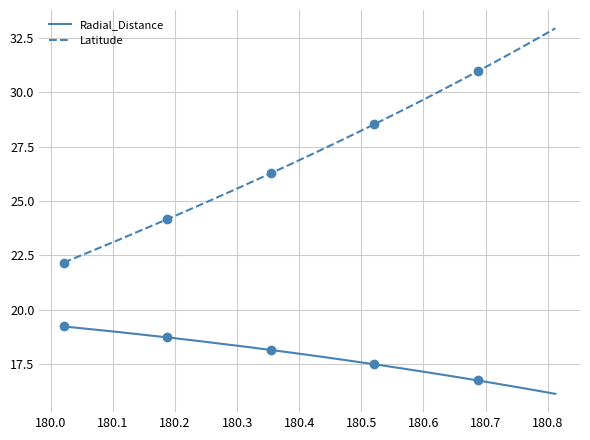

Reading right to left, what are all the values shown in this chart?

Radial_Distance: 180.8125=16.1	180.7708=16.3	180.7292=16.5	180.6875=16.7	180.6458=16.9	180.6042=17.1	180.5625=17.3	180.5208=17.5	180.4792=17.7	180.4375=17.8	180.3958=18.0	180.3542=18.1	180.3125=18.3	180.2708=18.4	180.2292=18.6	180.1875=18.7	180.1458=18.9	180.1042=19.0	180.0625=19.1	180.0208=19.2
Latitude: 180.8125=32.9	180.7708=32.3	180.7292=31.6	180.6875=31.0	180.6458=30.3	180.6042=29.7	180.5625=29.1	180.5208=28.5	180.4792=27.9	180.4375=27.4	180.3958=26.8	180.3542=26.3	180.3125=25.7	180.2708=25.2	180.2292=24.7	180.1875=24.2	180.1458=23.7	180.1042=23.2	180.0625=22.7	180.0208=22.2